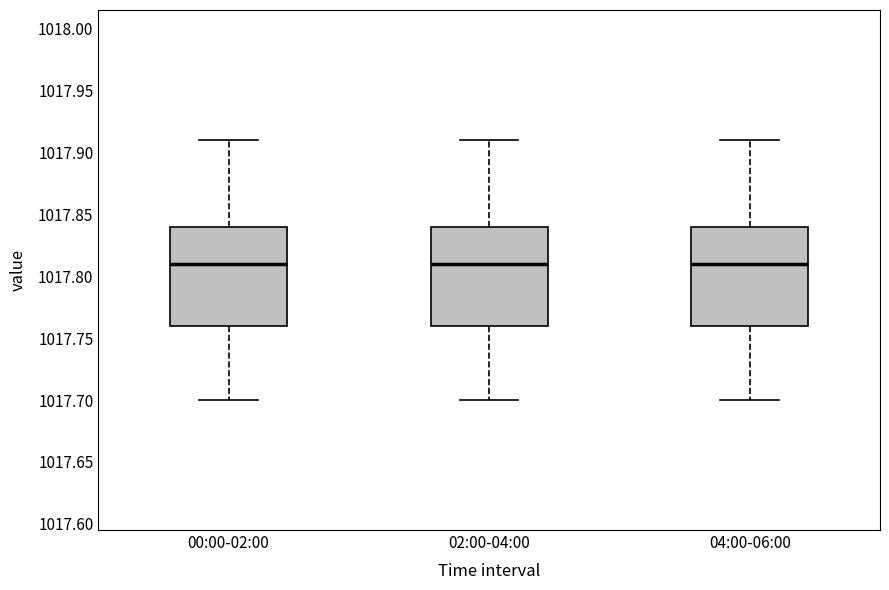

Reading left to right, read every box against the y-axis: the position of its median line, the range the box covers, and the ends of its whiskers. The values are not printed on the chart, so give them approximately, as read against the axis.

00:00-02:00: median 1017.81, box 1017.76 to 1017.84, whiskers 1017.70 to 1017.91
02:00-04:00: median 1017.81, box 1017.76 to 1017.84, whiskers 1017.70 to 1017.91
04:00-06:00: median 1017.81, box 1017.76 to 1017.84, whiskers 1017.70 to 1017.91